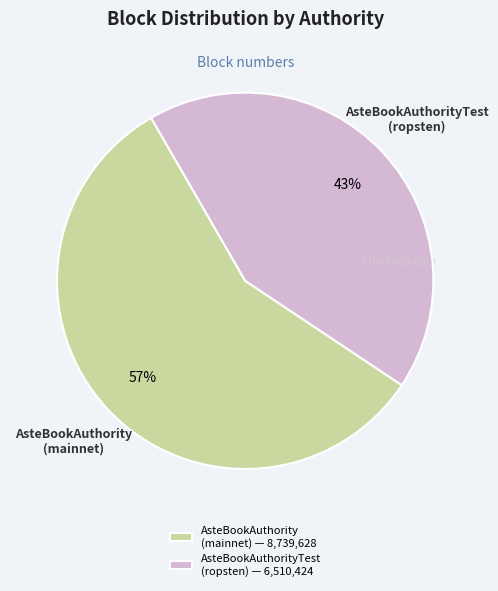

Count the number of slices in the pie.

2